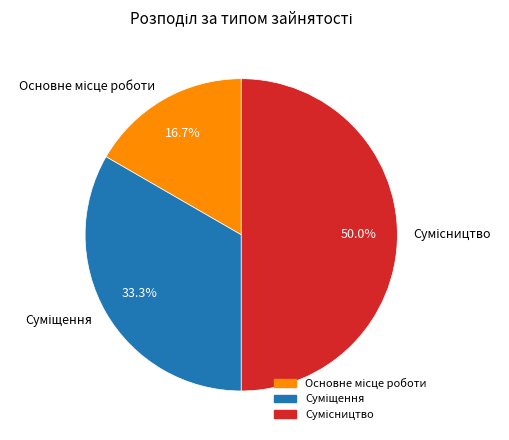

How many segments does this pie chart have?

3